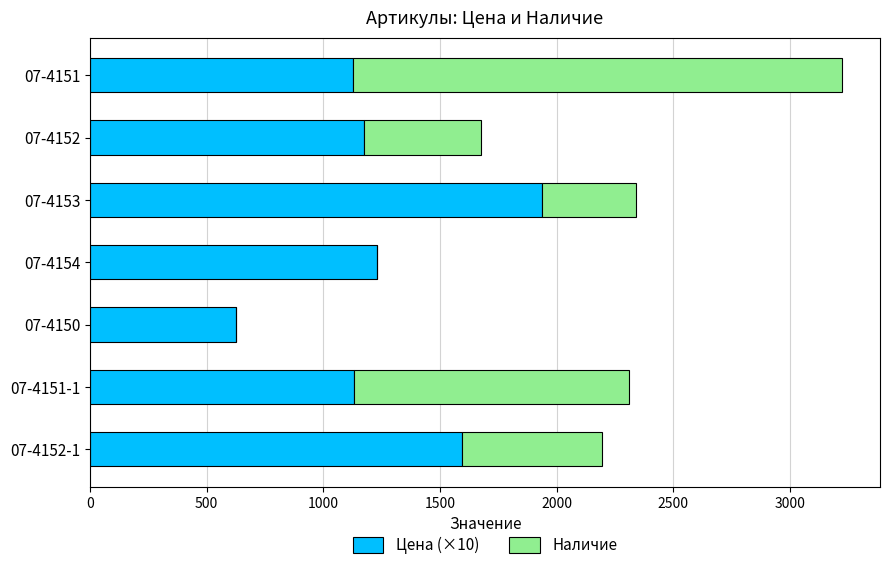

At which label does Цена (×10) reach its peak?

07-4153